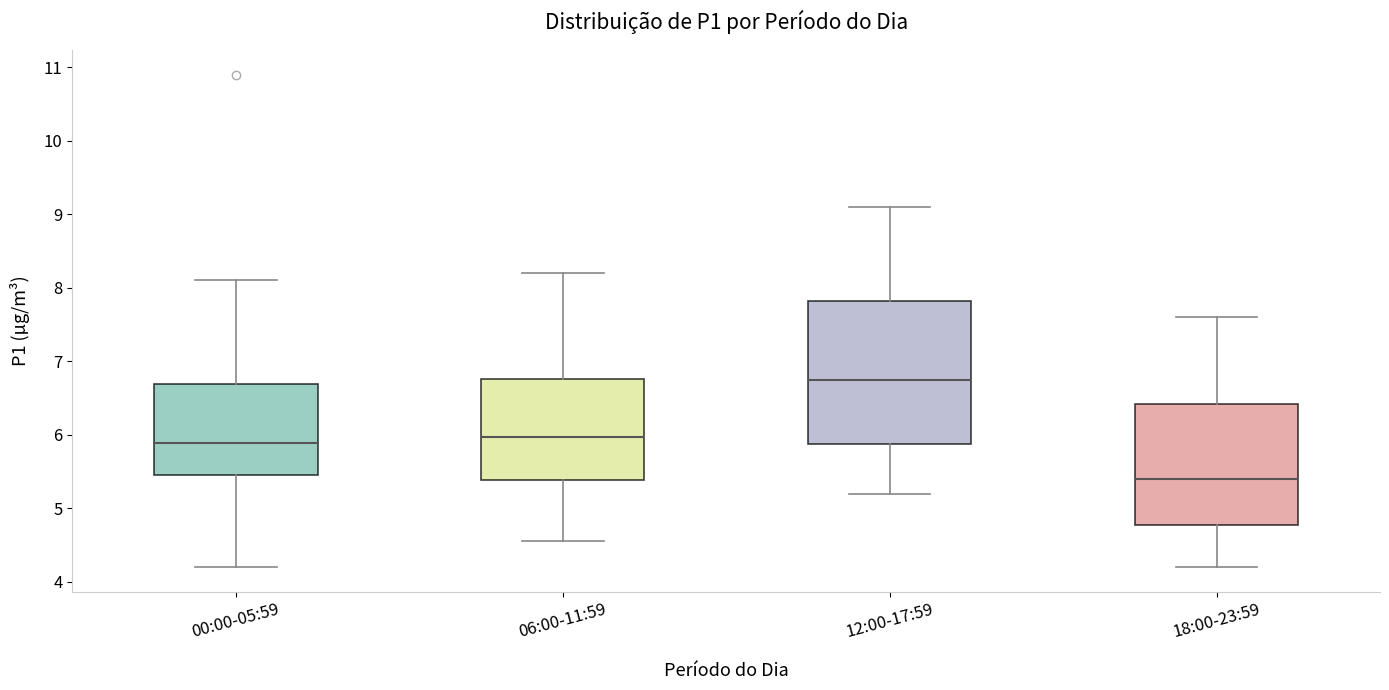

Reading left to right, read every box against the y-axis: the position of its median line, the range the box covers, and the ends of its whiskers. The values are not printed on the chart, so give them approximately, as read against the axis.

00:00-05:59: median 5.9, box 5.5 to 6.7, whiskers 4.2 to 8.1
06:00-11:59: median 6.0, box 5.4 to 6.8, whiskers 4.6 to 8.2
12:00-17:59: median 6.8, box 5.9 to 7.8, whiskers 5.2 to 9.1
18:00-23:59: median 5.4, box 4.8 to 6.4, whiskers 4.2 to 7.6